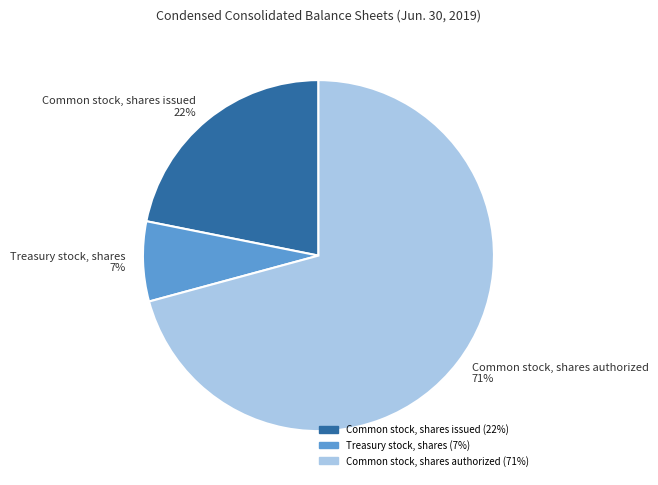

What percentage is the Common stock, shares issued slice, to the nearest percent?

22%